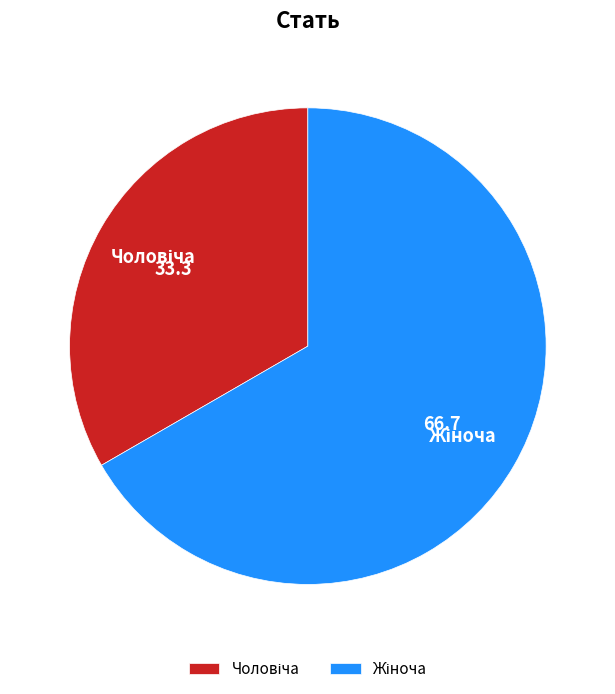

Is there a majority slice in this chart?

Yes